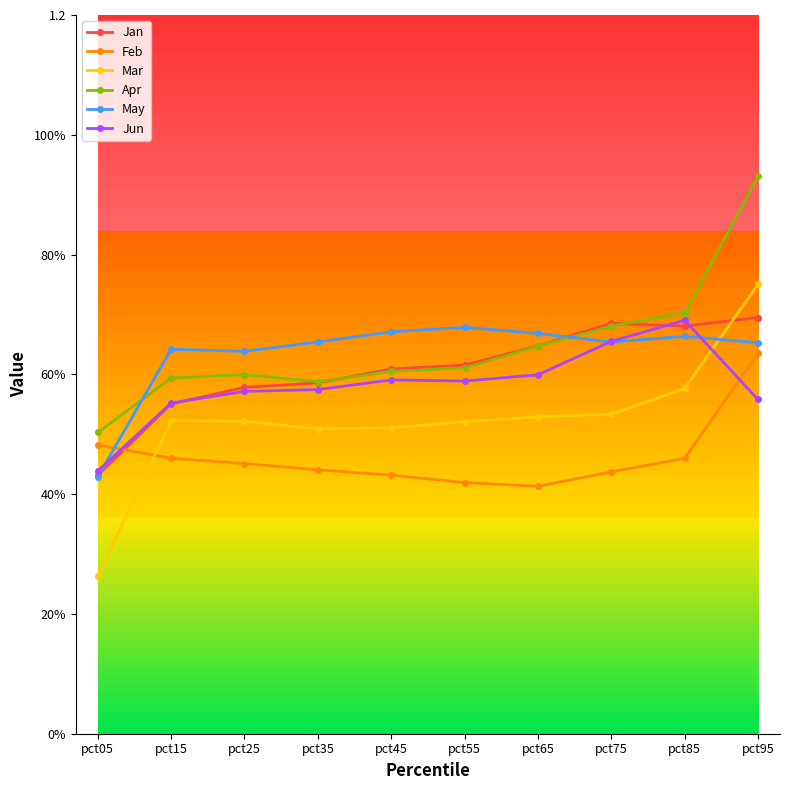

Reading left to right, list all the values displayed in this chart.

Jan: pct05=0.4	pct15=0.6	pct25=0.6	pct35=0.6	pct45=0.6	pct55=0.6	pct65=0.6	pct75=0.7	pct85=0.7	pct95=0.7
Feb: pct05=0.5	pct15=0.5	pct25=0.5	pct35=0.4	pct45=0.4	pct55=0.4	pct65=0.4	pct75=0.4	pct85=0.5	pct95=0.6
Mar: pct05=0.3	pct15=0.5	pct25=0.5	pct35=0.5	pct45=0.5	pct55=0.5	pct65=0.5	pct75=0.5	pct85=0.6	pct95=0.8
Apr: pct05=0.5	pct15=0.6	pct25=0.6	pct35=0.6	pct45=0.6	pct55=0.6	pct65=0.6	pct75=0.7	pct85=0.7	pct95=0.9
May: pct05=0.4	pct15=0.6	pct25=0.6	pct35=0.7	pct45=0.7	pct55=0.7	pct65=0.7	pct75=0.7	pct85=0.7	pct95=0.7
Jun: pct05=0.4	pct15=0.6	pct25=0.6	pct35=0.6	pct45=0.6	pct55=0.6	pct65=0.6	pct75=0.7	pct85=0.7	pct95=0.6